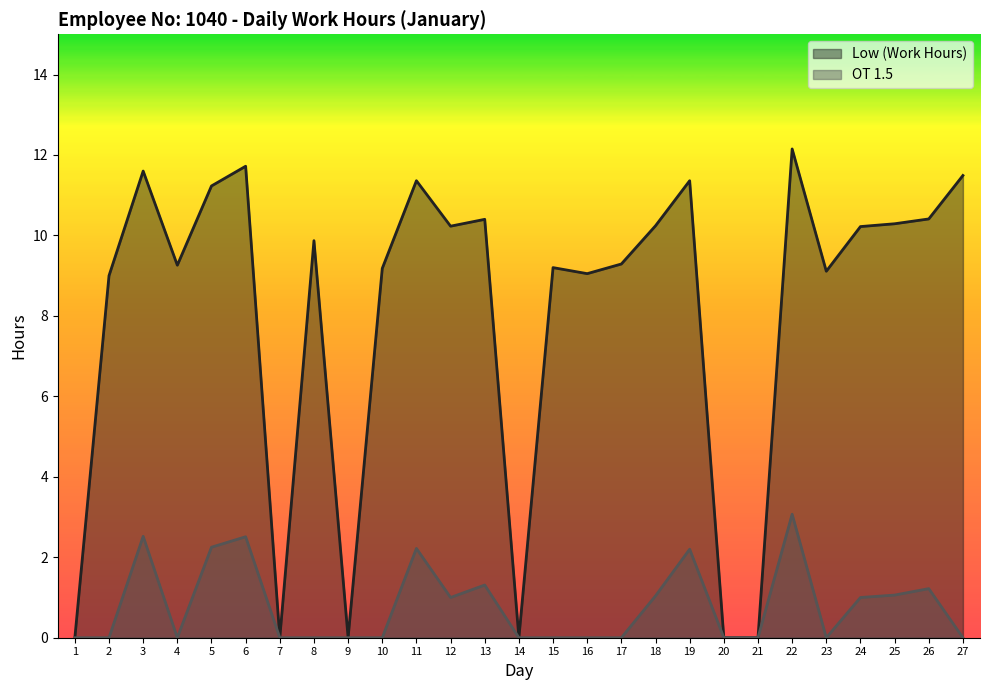

The OT 1.5 series shows 1.8 at 13. True or false?

False